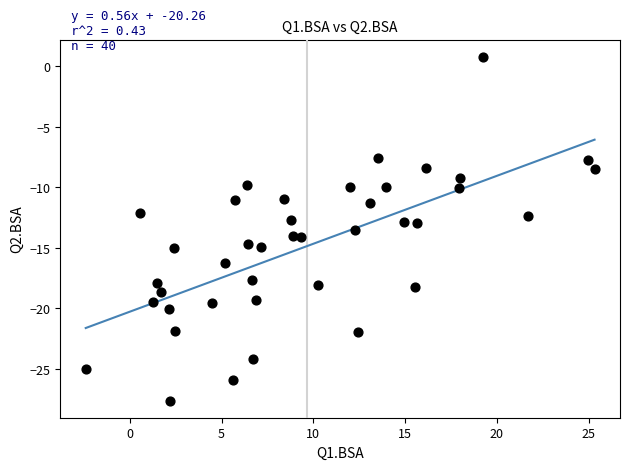

What is the range of Y values (max minus min)?

28.4